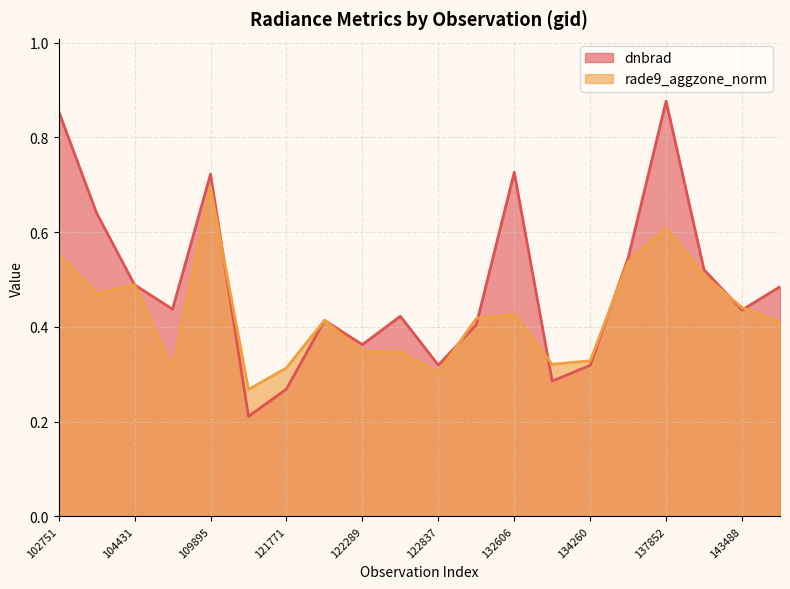

Where is the first local minimum for dnbrad?

109184